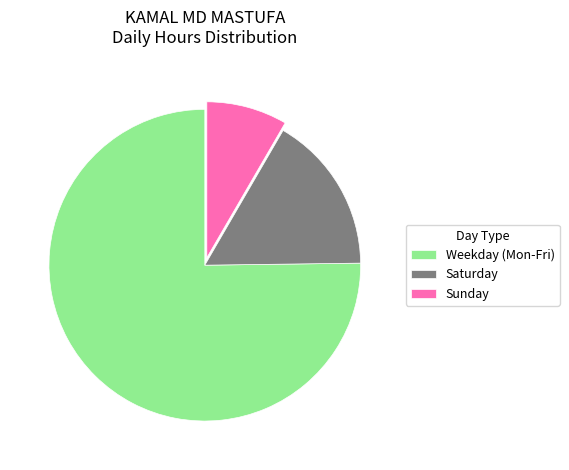

Which slice is the smallest?

Sunday